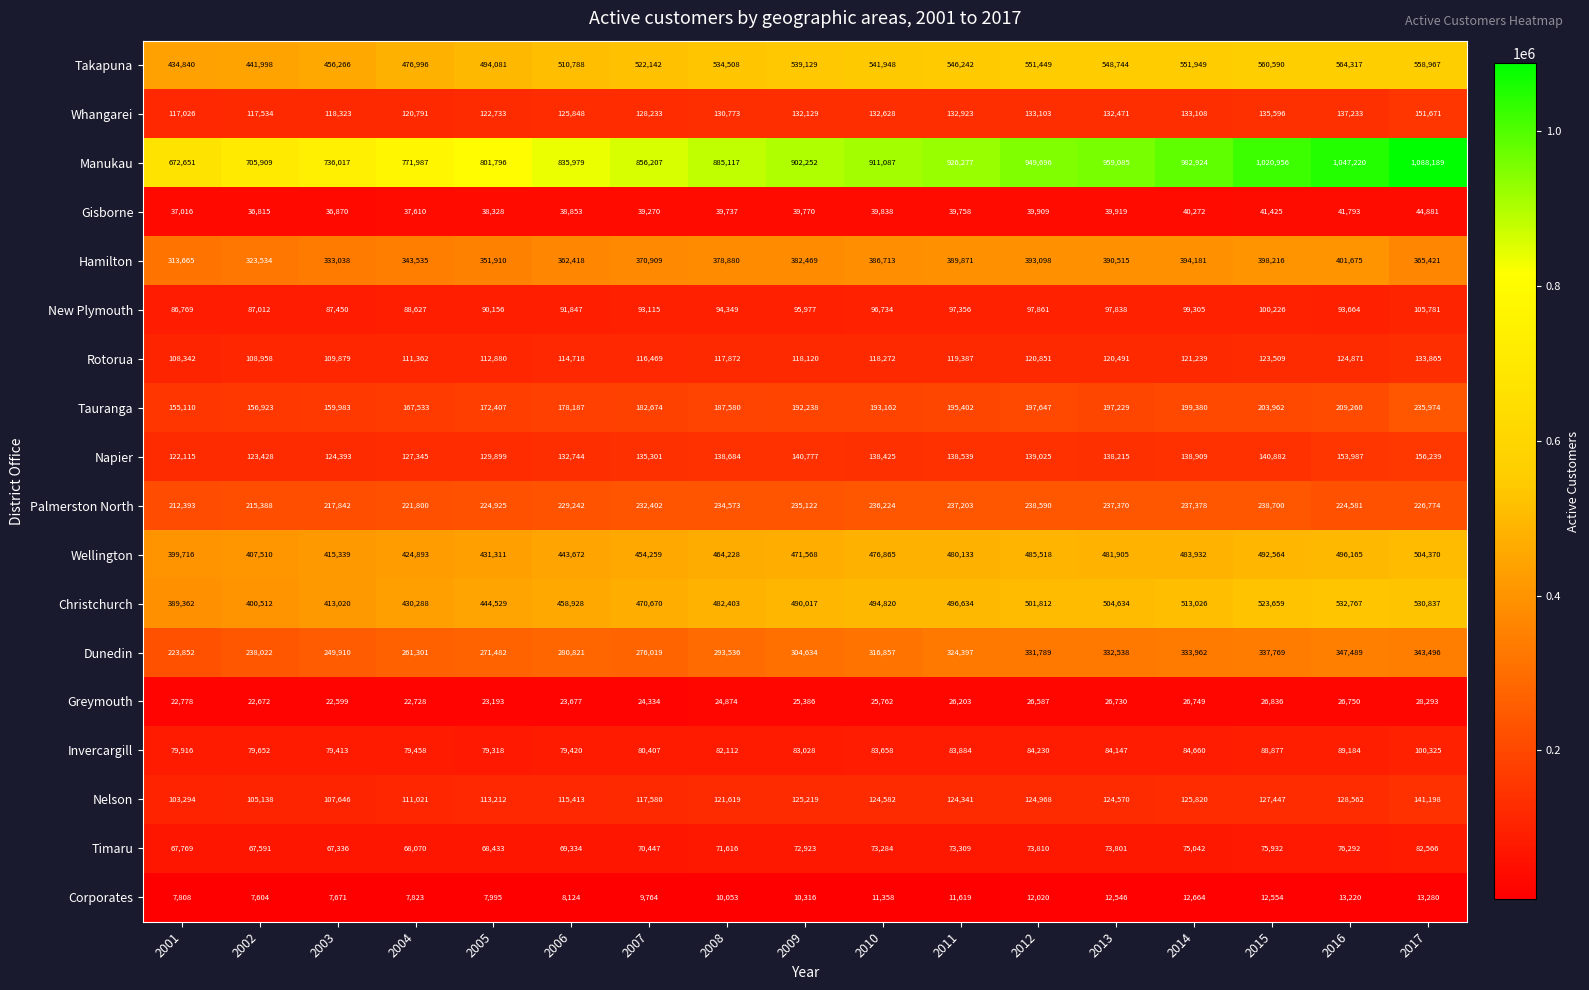

Which series has the widest spread of values?

Manukau